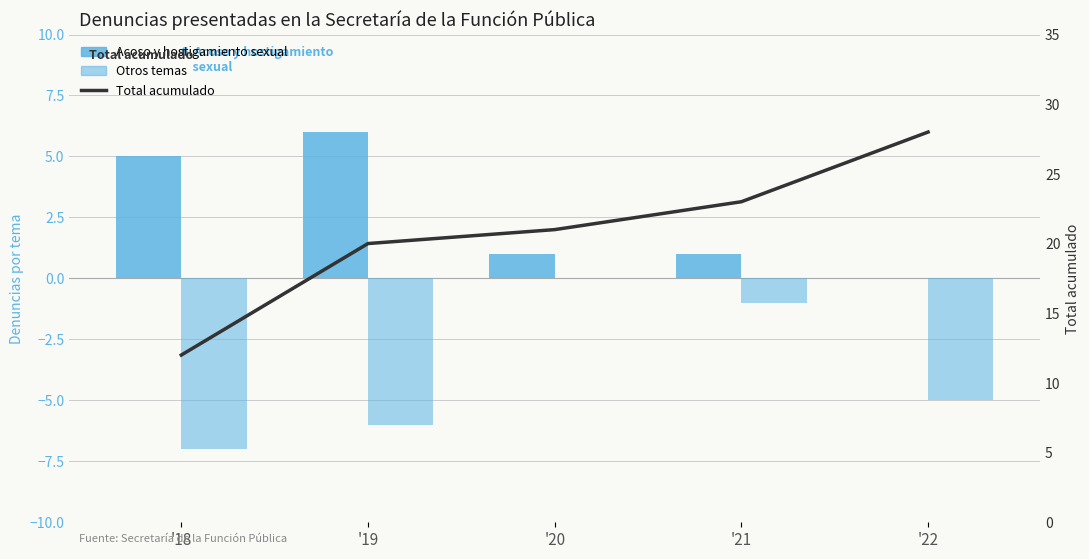

Does the chart contain any negative values?

Yes